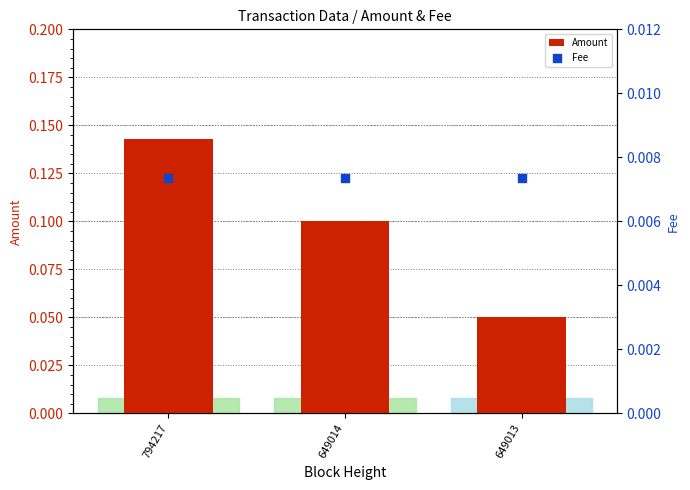

At how many categories does at least one series exceed 0?

3